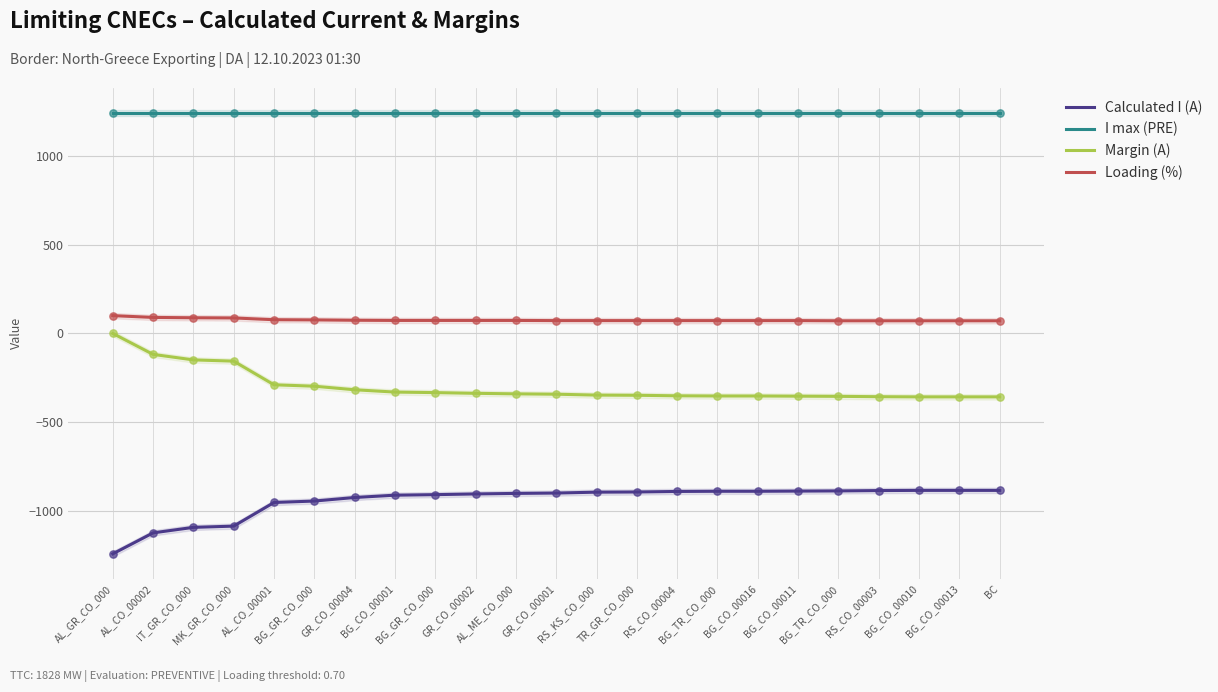

Which series reaches the minimum Y coordinate?

Calculated I (A)